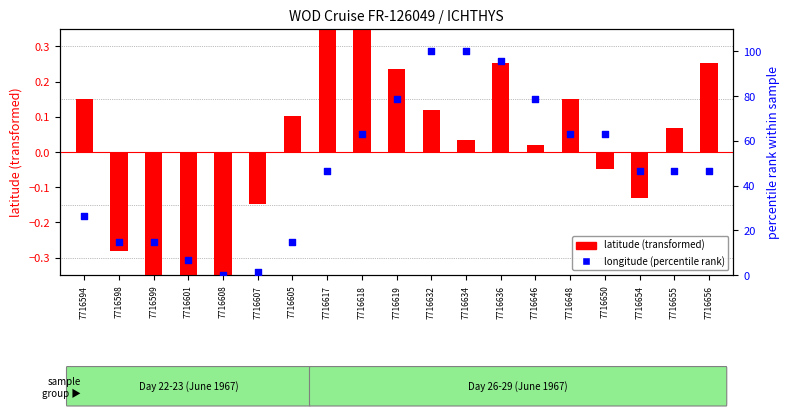

Is the value of latitude (transformed) at 7716594 greater than the value of longitude (percentile rank) at 7716617?

No